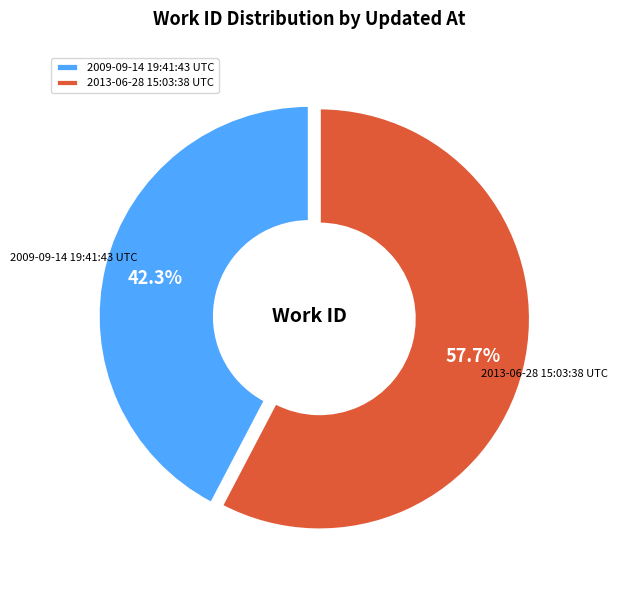

True or false: 2009-09-14 19:41:43 UTC accounts for 42% of the total.

True